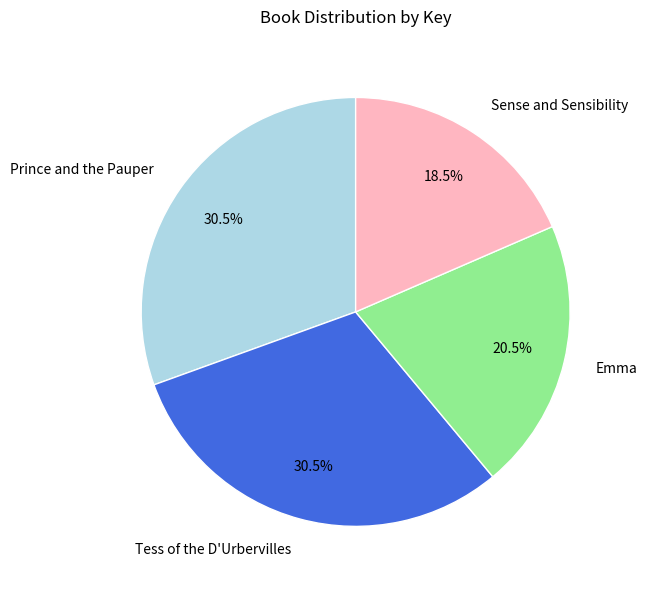

Between Sense and Sensibility and Tess of the D'Urbervilles, which is larger?

Tess of the D'Urbervilles